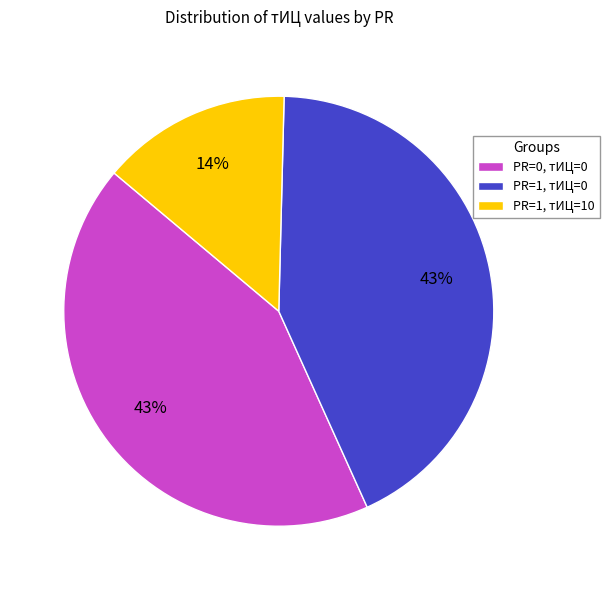

Is there any slice that represents more than half of the pie?

No